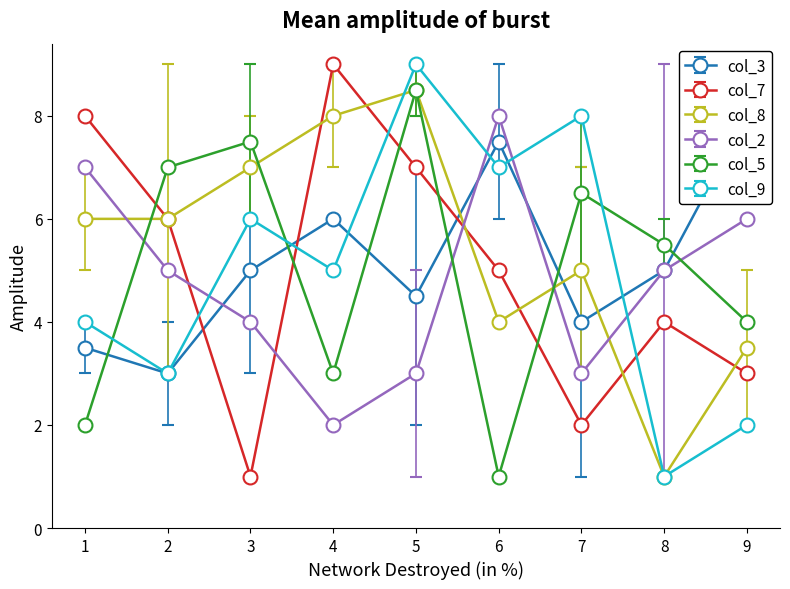

The col_8 series shows 7.4 at 7. True or false?

False